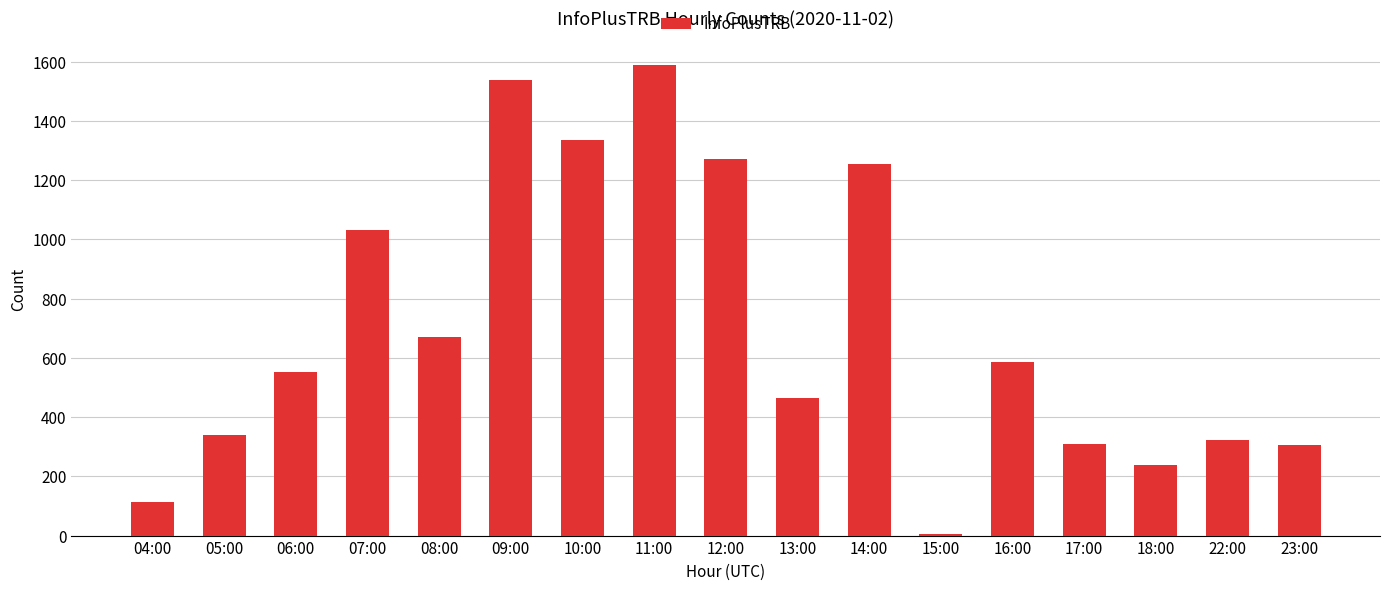

What is the greatest value displayed?

1589